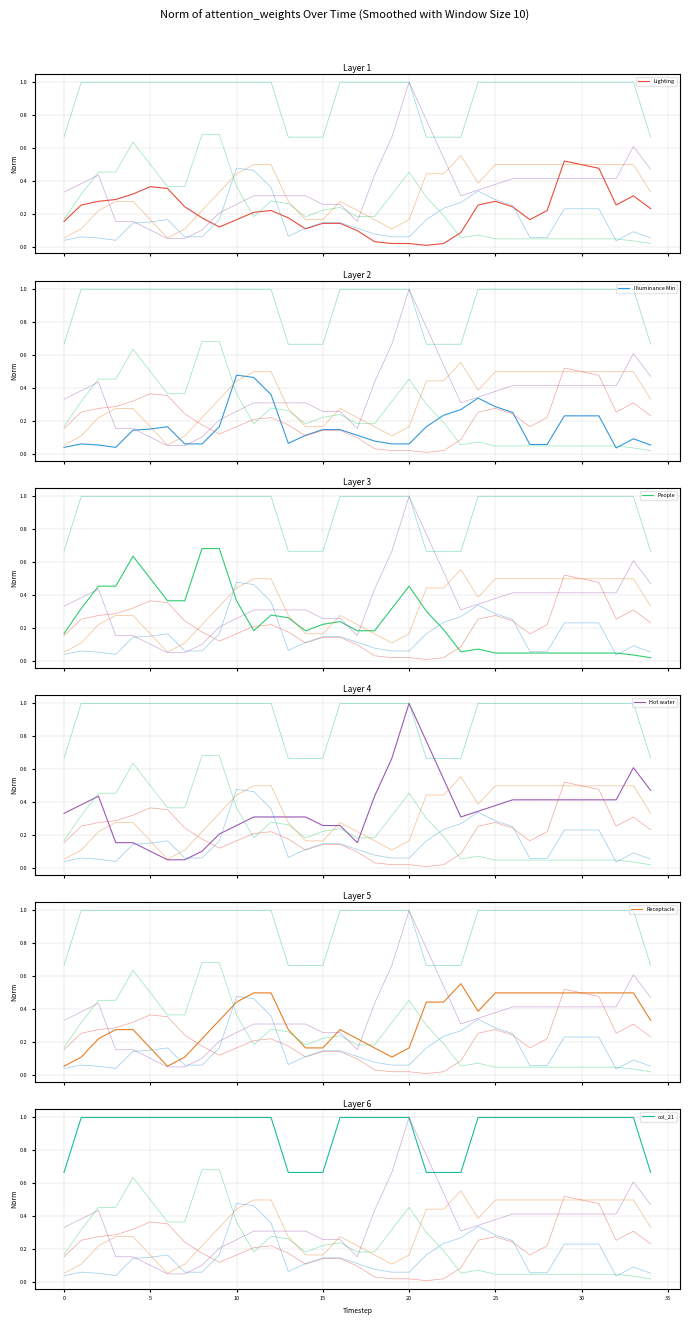

True or false: Hot water has a value of 0.4 at 21.

False